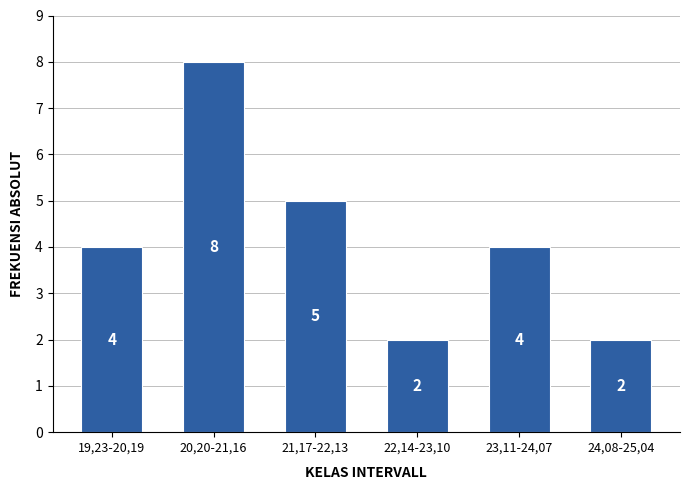

Reading left to right, transcribe all the data shown in this chart.

19,23-20,19=4	20,20-21,16=8	21,17-22,13=5	22,14-23,10=2	23,11-24,07=4	24,08-25,04=2